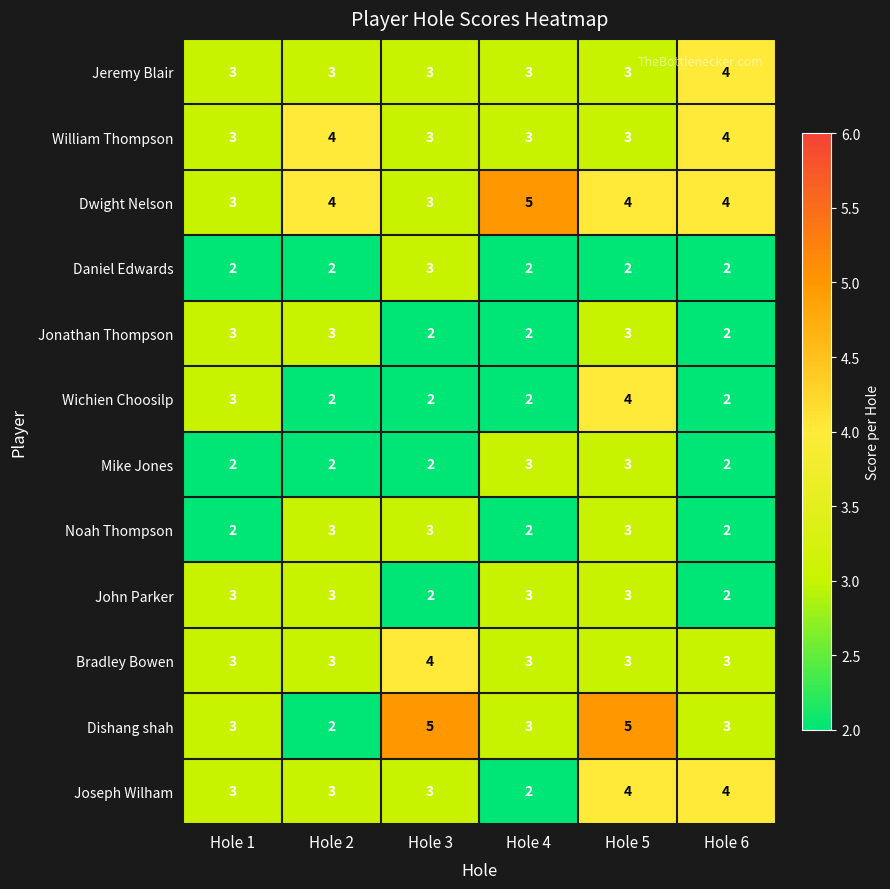

Is it true that Dishang shah equals 3 at Hole 1?

True